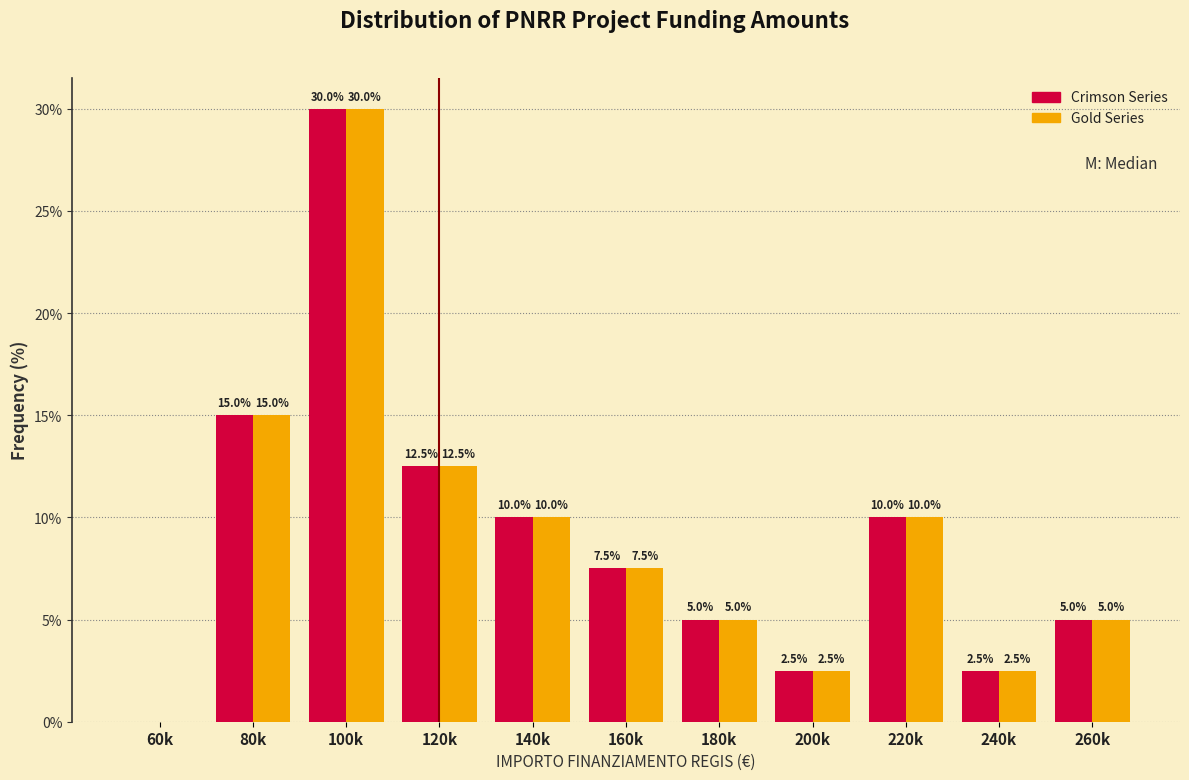

Reading right to left, transcribe all the data shown in this chart.

Crimson Series: 260k=5.0	240k=2.5	220k=10.0	200k=2.5	180k=5.0	160k=7.5	140k=10.0	120k=12.5	100k=30.0	80k=15.0	60k=0.0
Gold Series: 260k=5.0	240k=2.5	220k=10.0	200k=2.5	180k=5.0	160k=7.5	140k=10.0	120k=12.5	100k=30.0	80k=15.0	60k=0.0